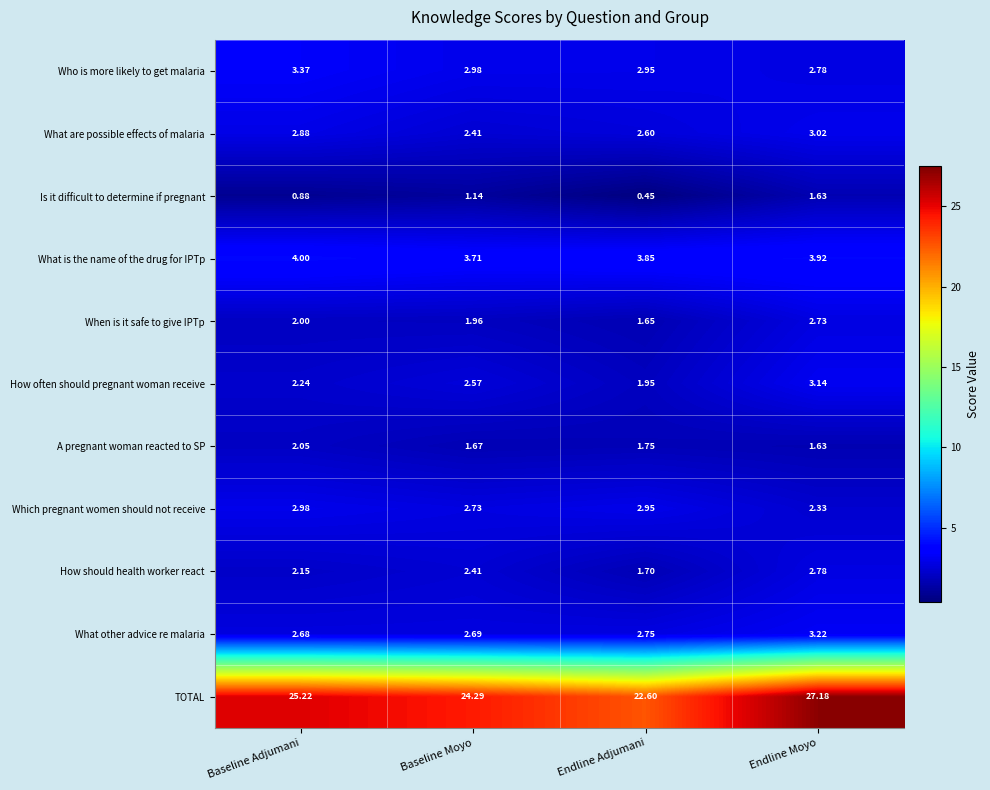

Which series changed the most between Endline Adjumani and Endline Moyo?

TOTAL